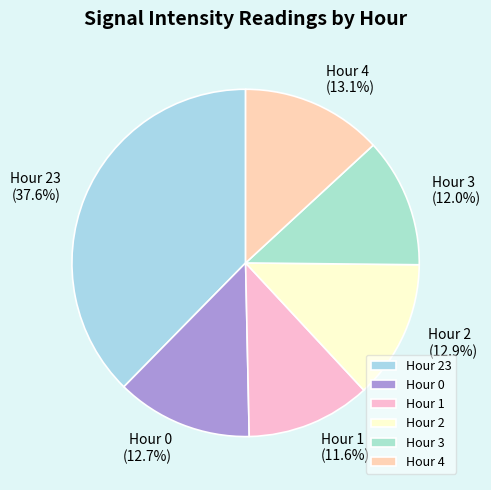

Count the number of slices in the pie.

6